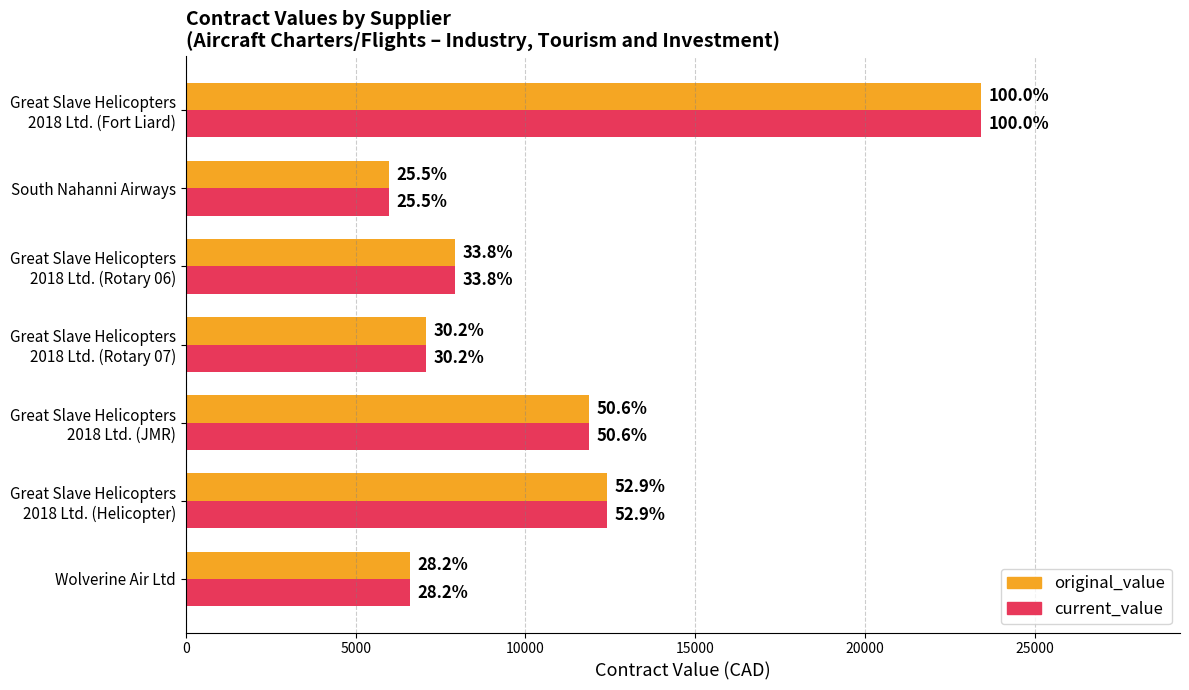

What is the value of the original_value bar at the 5th from the left?

7924.8